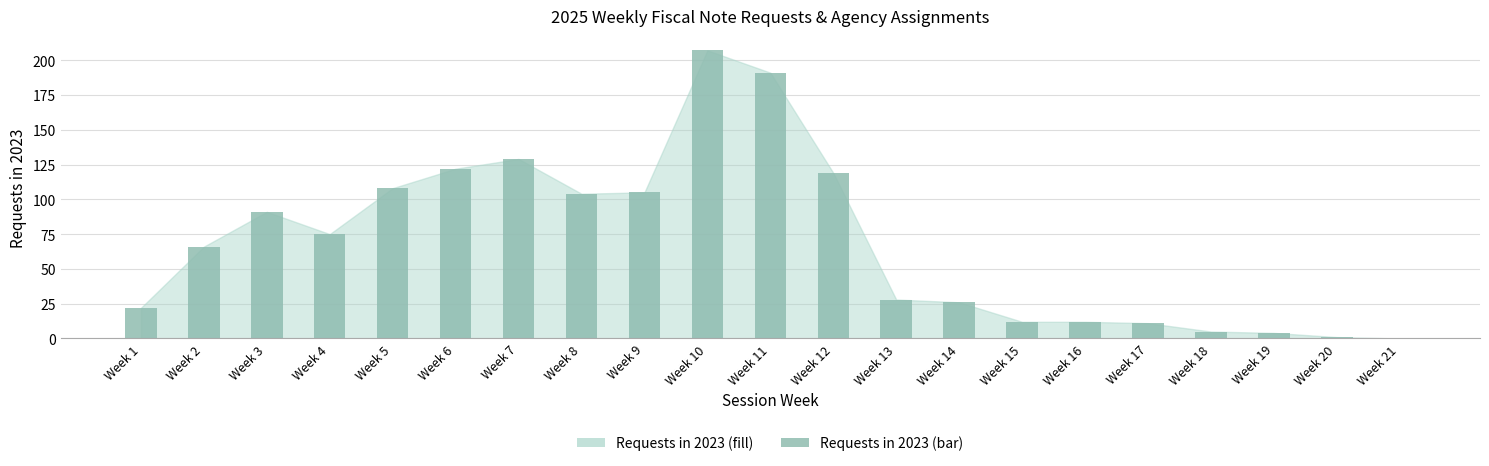

Which category has the highest value across all series?

Week 10